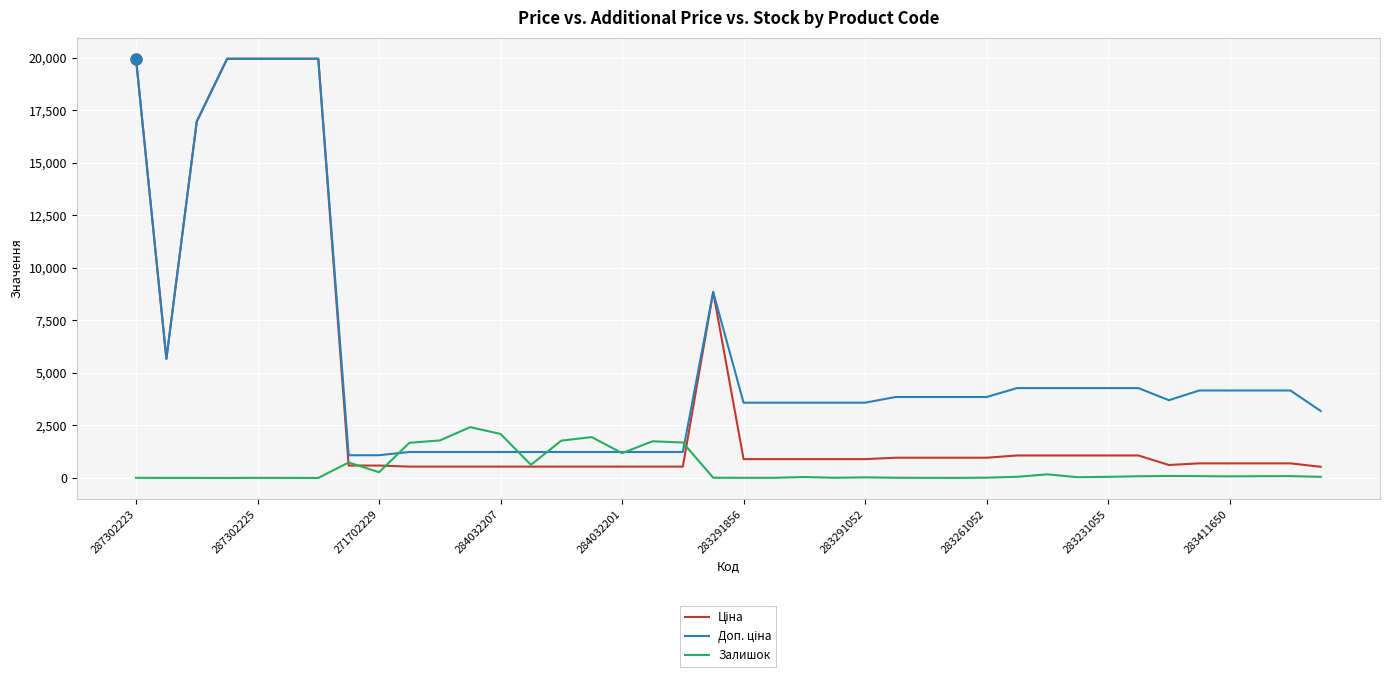

What is the maximum value shown in the chart?

19964.2